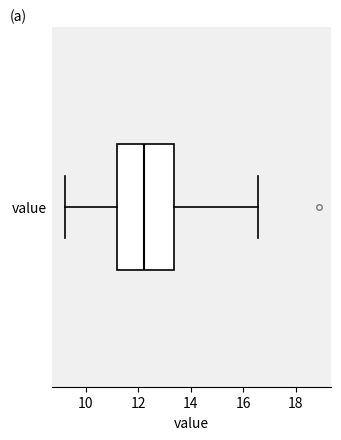

Transcribe this box plot: give where the median line is, the range the box spans, and where the two whiskers end, as read against the x-axis. The values are not printed on the chart, so give them approximately, as read against the axis.

median 12.2, box 11.2 to 13.4, whiskers 9.2 to 16.6